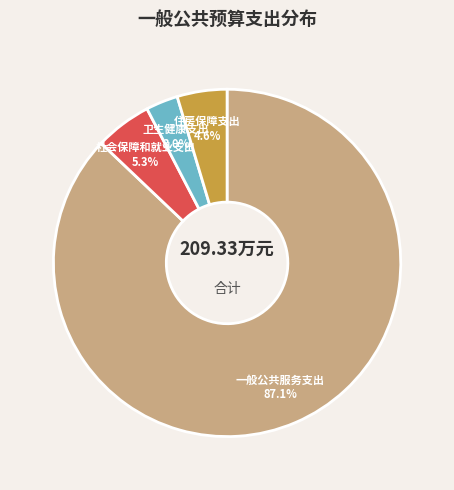

To the nearest percent, what is the difference between the largest and smallest slice percentages?

84%